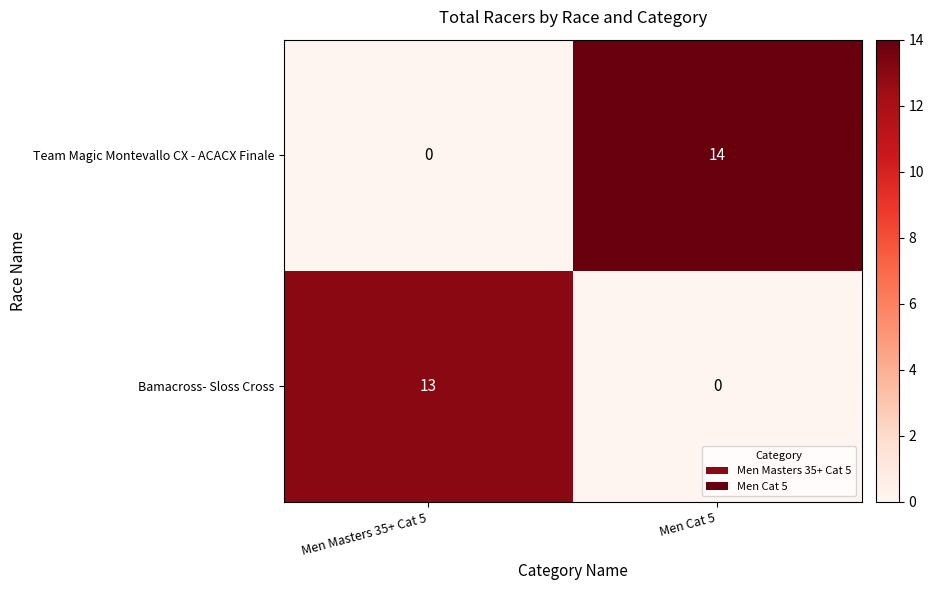

Which series has the largest range (max minus min)?

Team Magic Montevallo CX - ACACX Finale